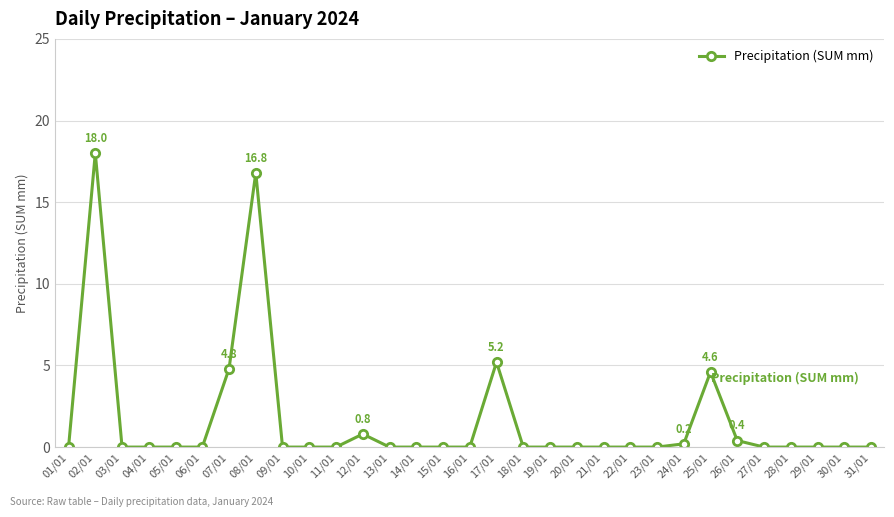

Where is the first local maximum?

02/01